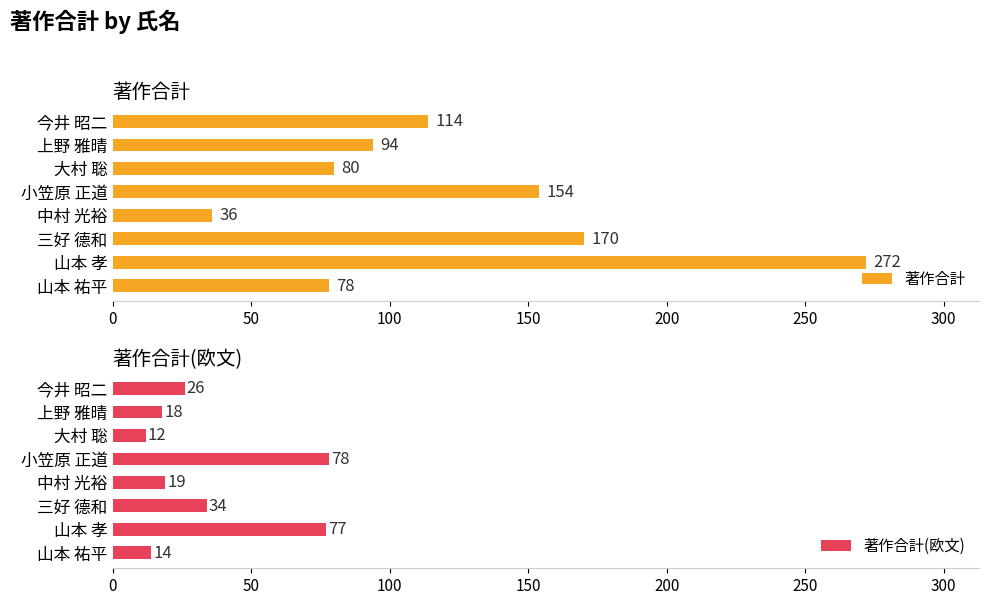

List the labels in order of 著作合計(欧文) value, smallest first.

大村 聡, 山本 祐平, 上野 雅晴, 中村 光裕, 今井 昭二, 三好 德和, 山本 孝, 小笠原 正道